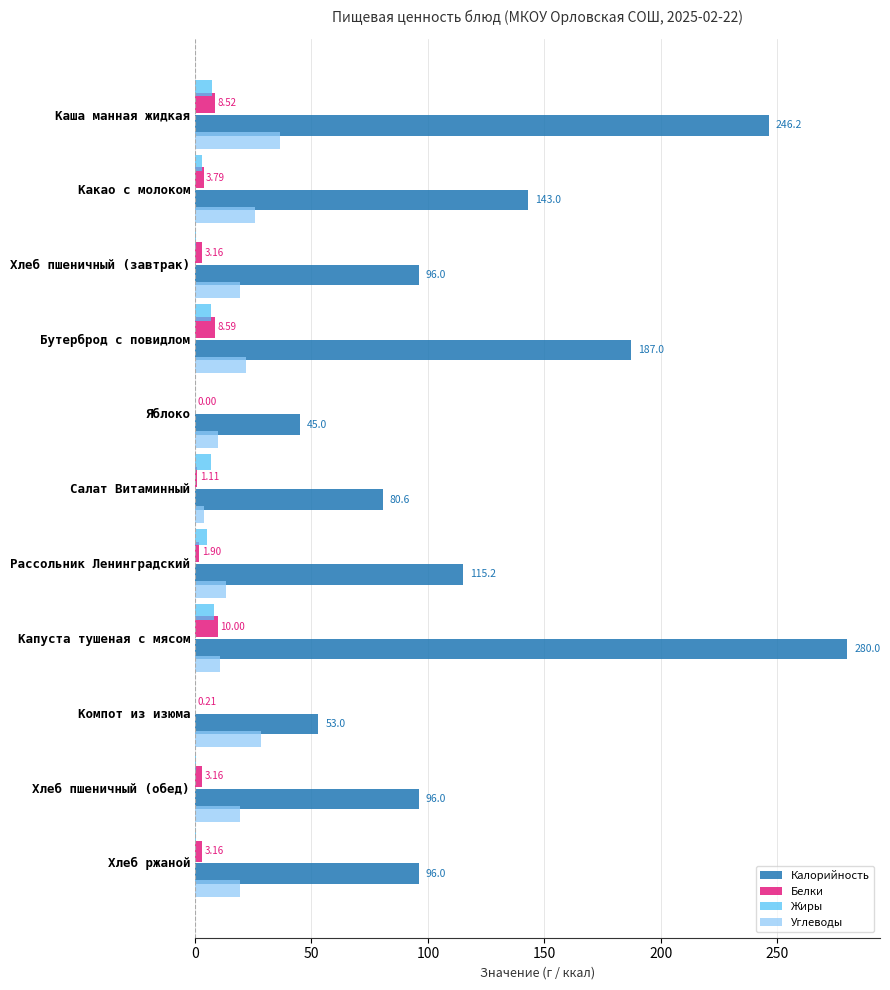

Is the value of Калорийность at Бутерброд с повидлом greater than the value of Углеводы at Хлеб пшеничный (завтрак)?

Yes